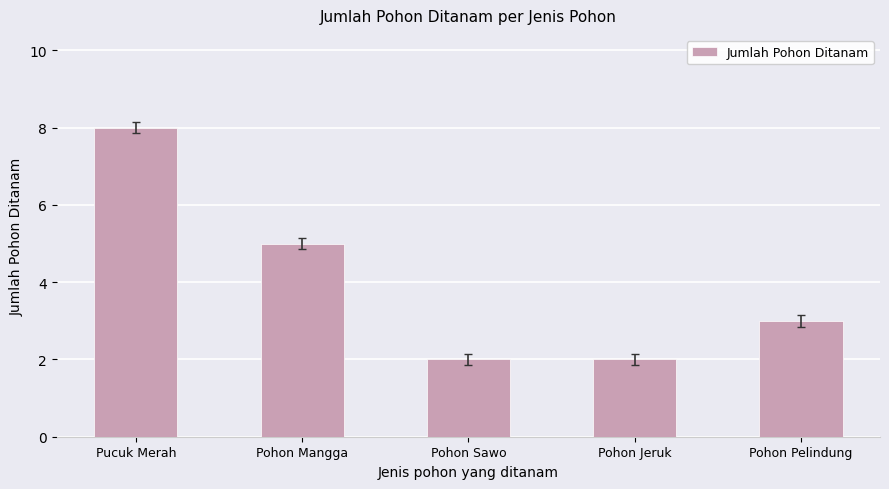

What is the average value?

4